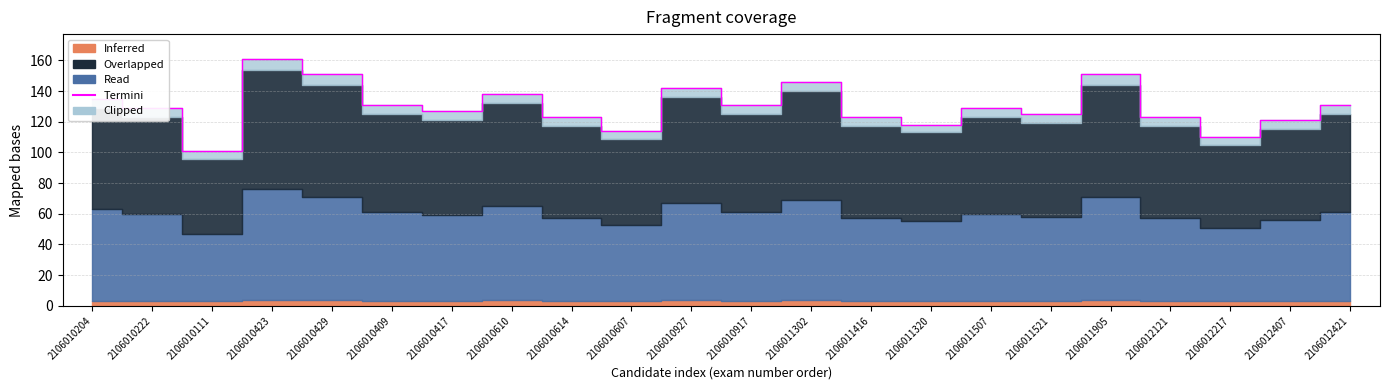

How many values exceed 129?

10